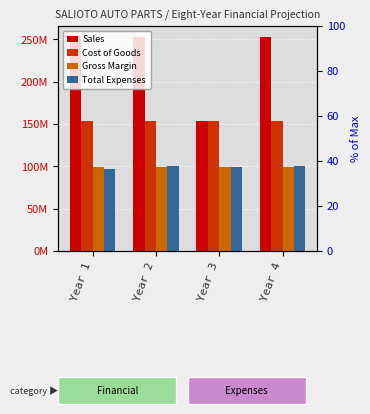

The Total Expenses series shows 70032595 at Year 2. True or false?

False